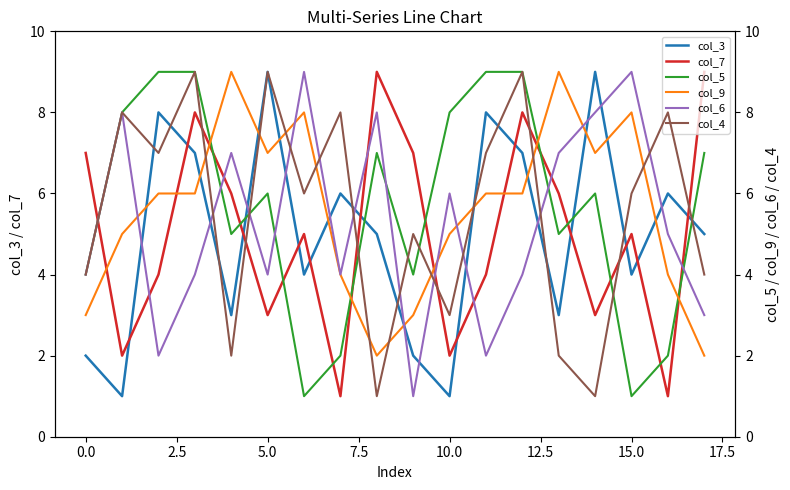

True or false: col_3 has more than 1 points higher than both neighbors.

True